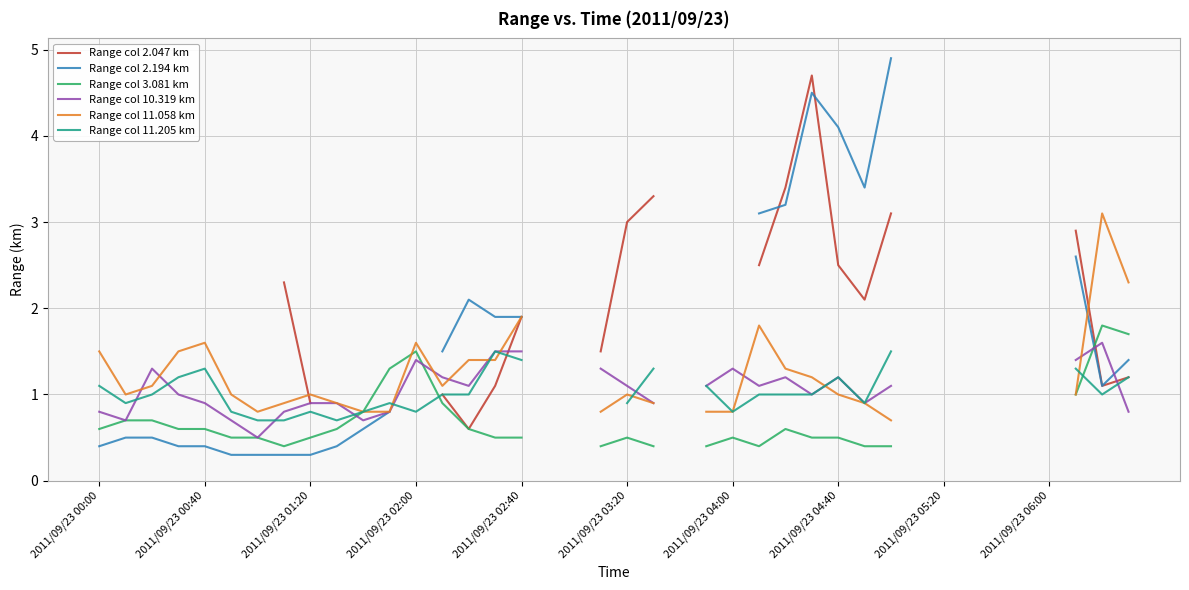

In Range col 11.058 km, how many points are lower than both neighbors (excluding endpoints)?

3